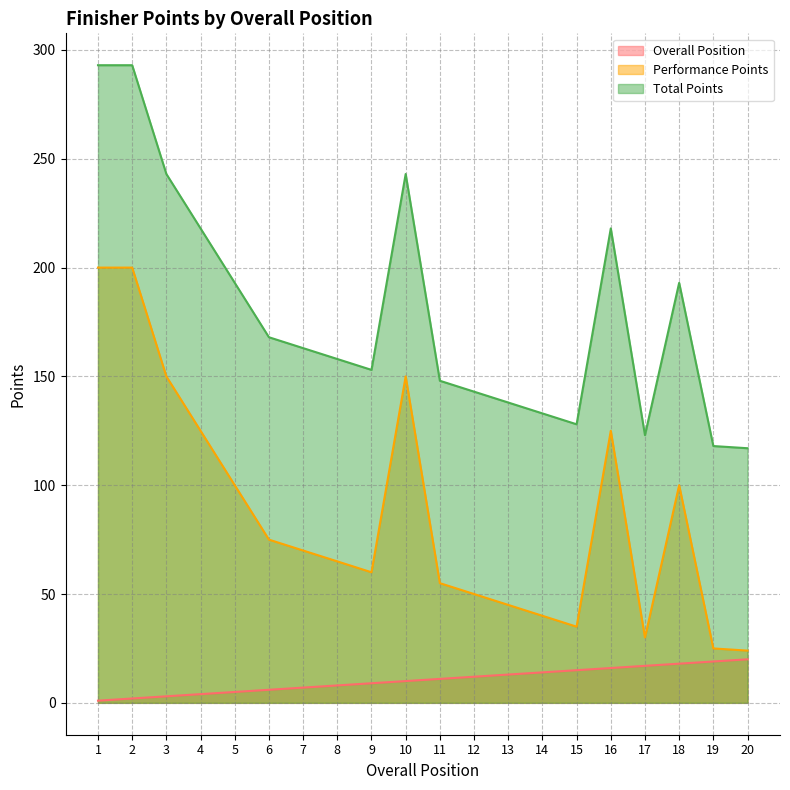

True or false: Performance Points has more than 1 points higher than both neighbors.

True